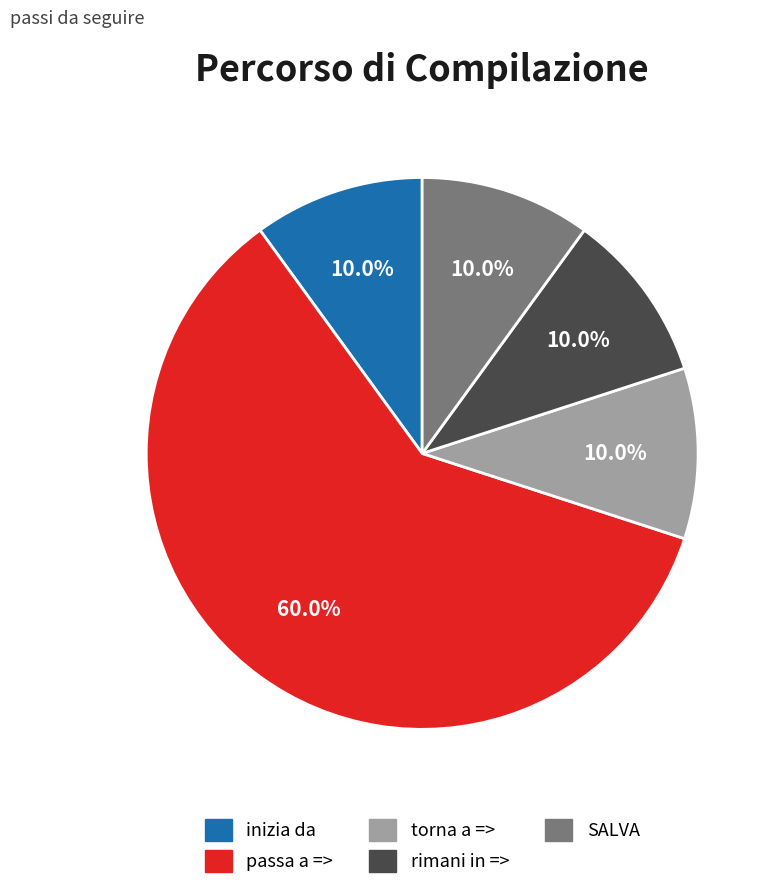

How many segments does this pie chart have?

5